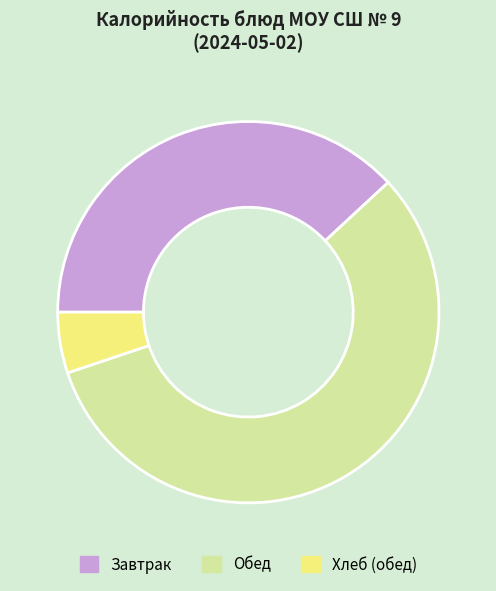

Is it true that Завтрак is 30% of the pie?

False